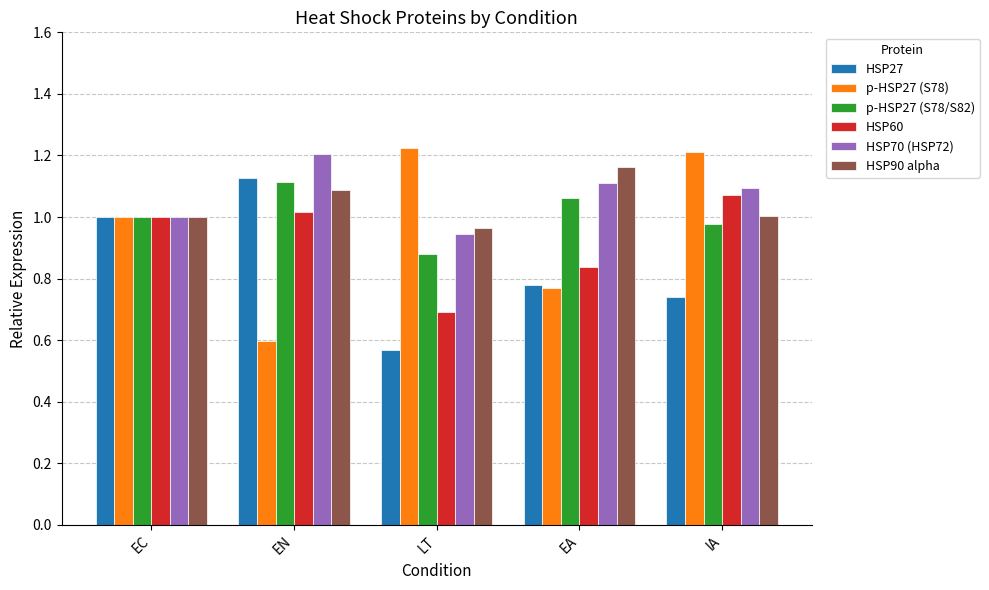

At which category does the chart reach its peak across all series?

LT